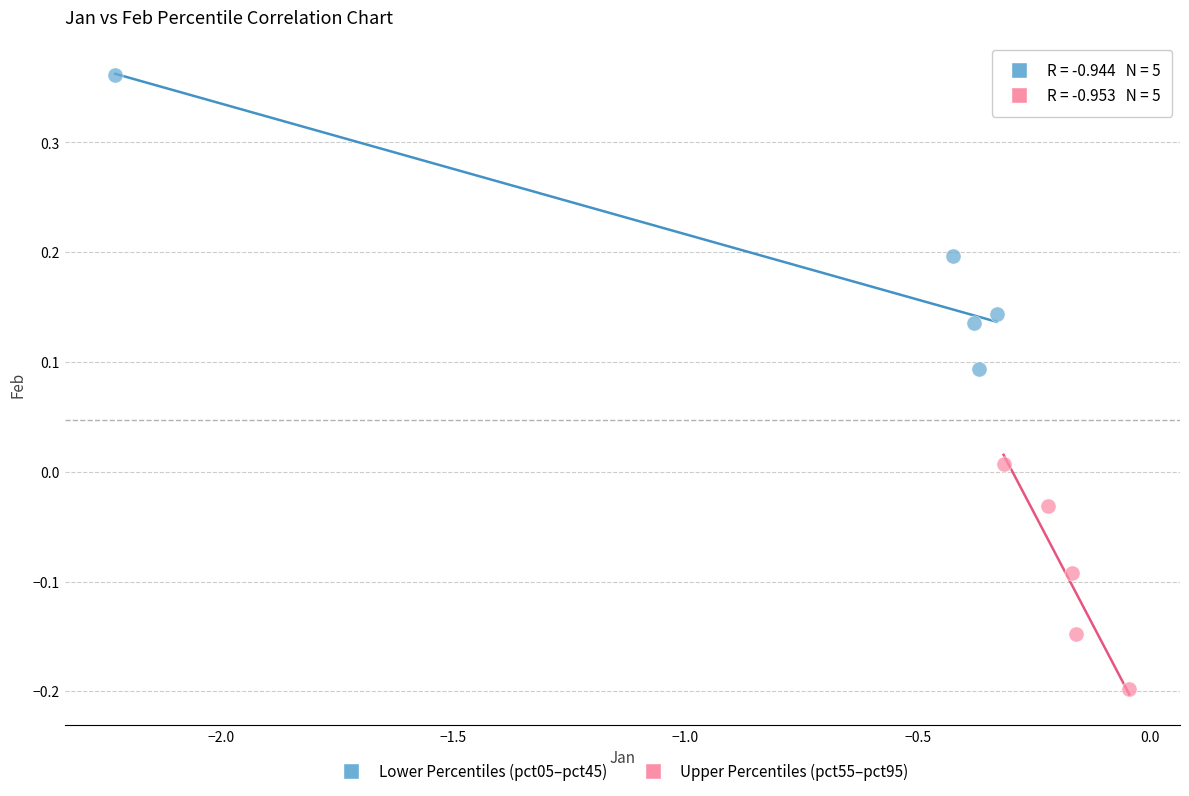

What are all the series names shown in the legend?

Lower Percentiles (pct05–pct45), Upper Percentiles (pct55–pct95)